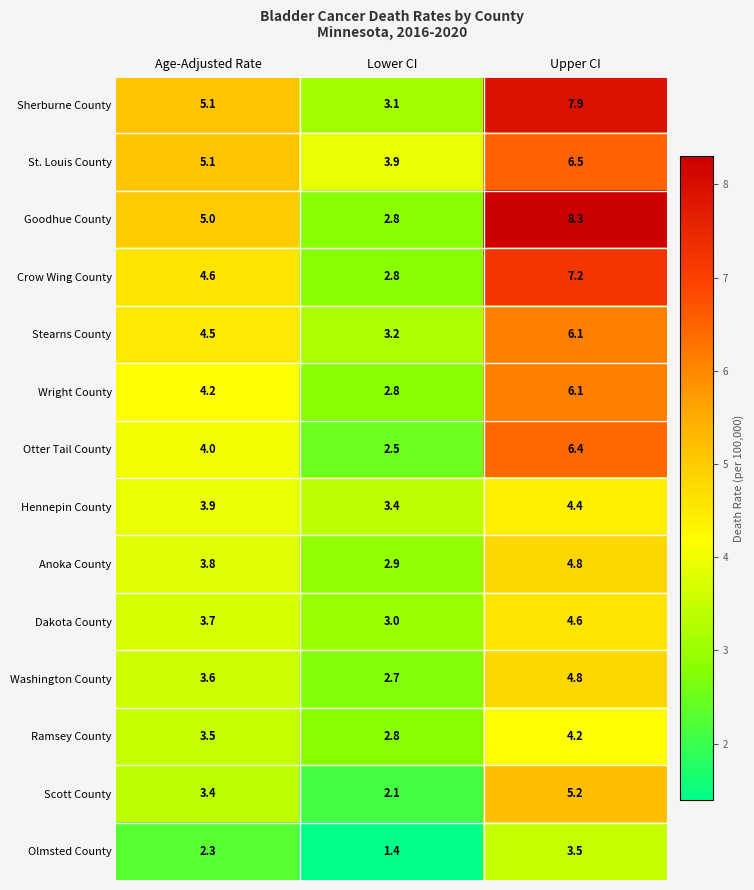

At which label is Sherburne County closest to 5?

Age-Adjusted Rate